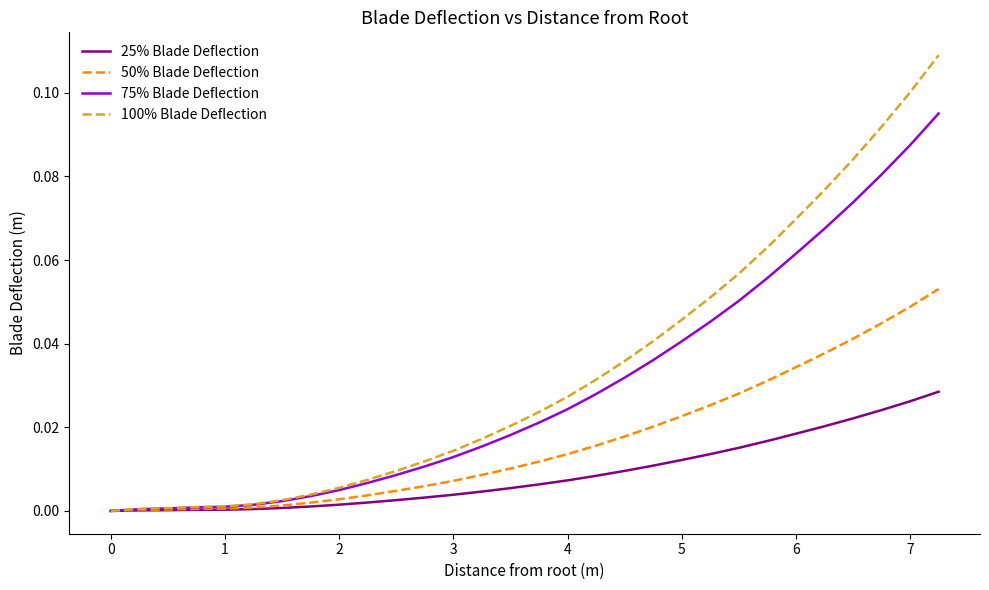

Rank the series by their maximum value, from lowest to highest.

25% Blade Deflection, 50% Blade Deflection, 75% Blade Deflection, 100% Blade Deflection